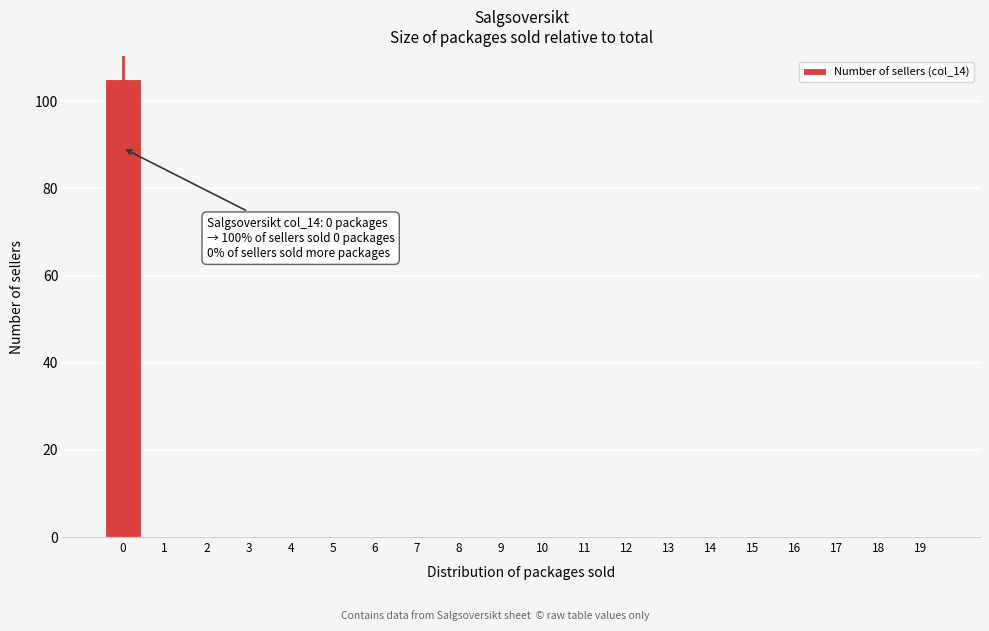

Which range on the x-axis has the tallest bar?

-0.5 to 0.5